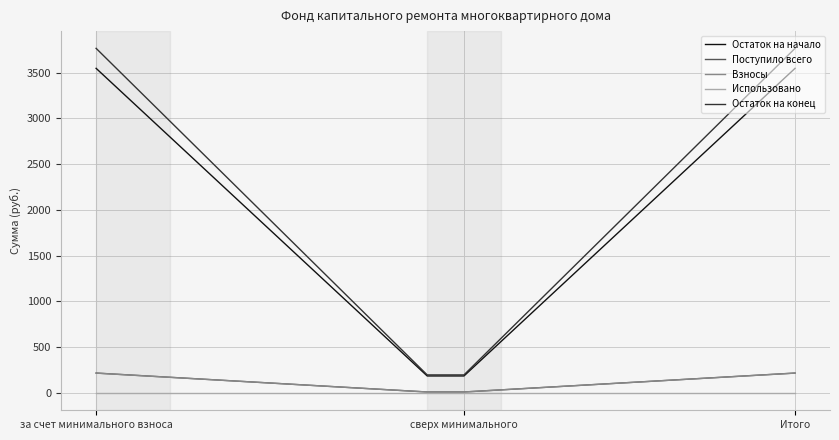

True or false: Остаток на конец and Поступило всего cross at least once.

False